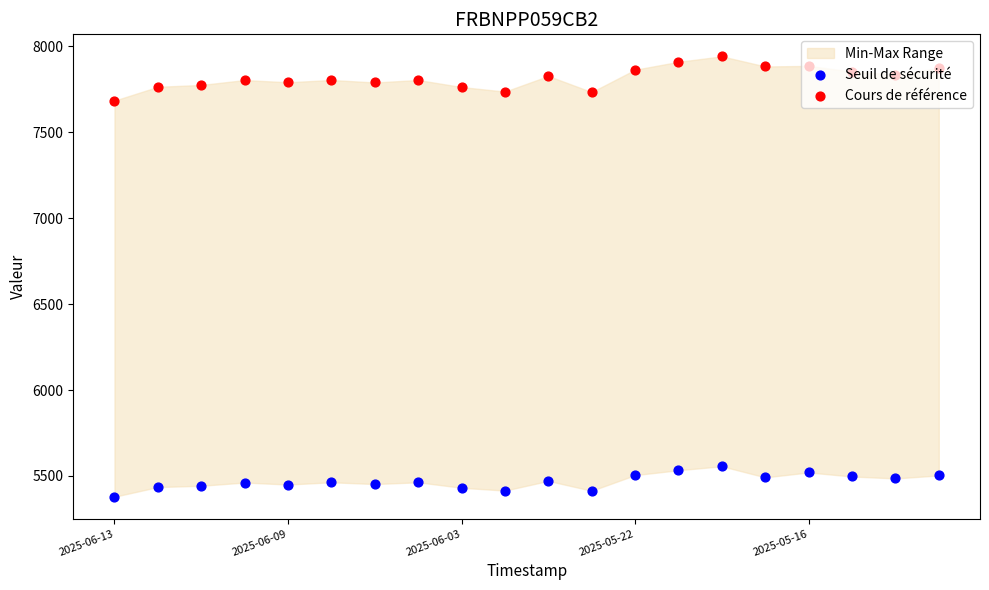

Is the value of Seuil de sécurité at 2025-05-22 greater than the value of Cours de référence at 2025-05-22?

No